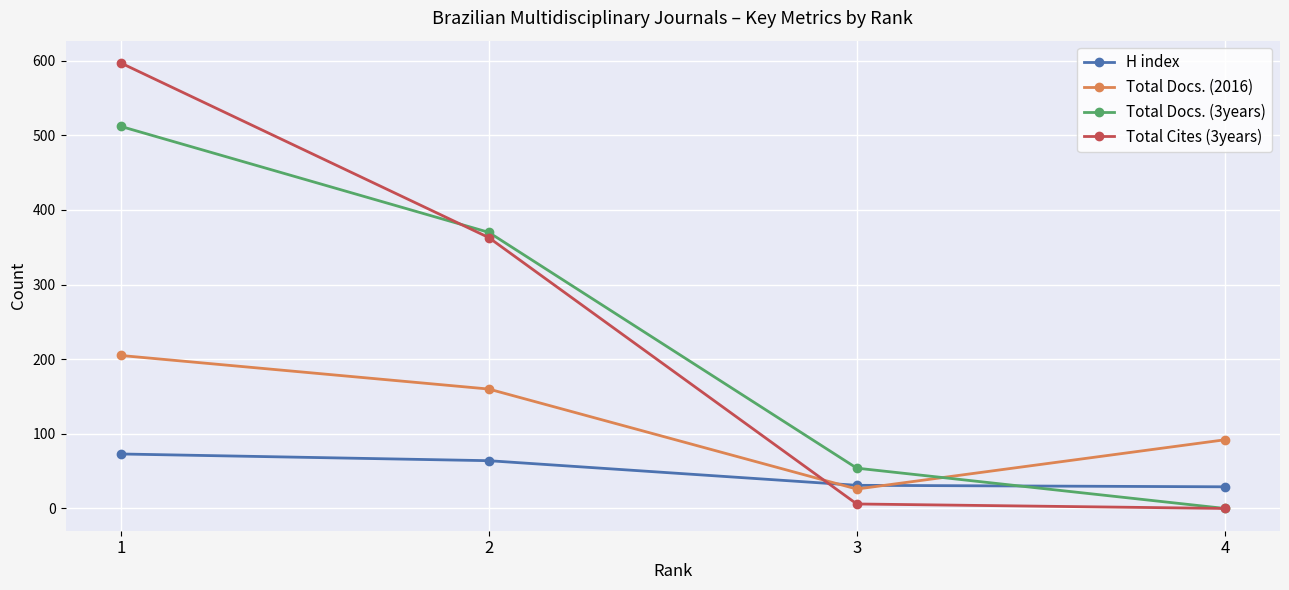

Is this an area chart (filled region under the line)?

No